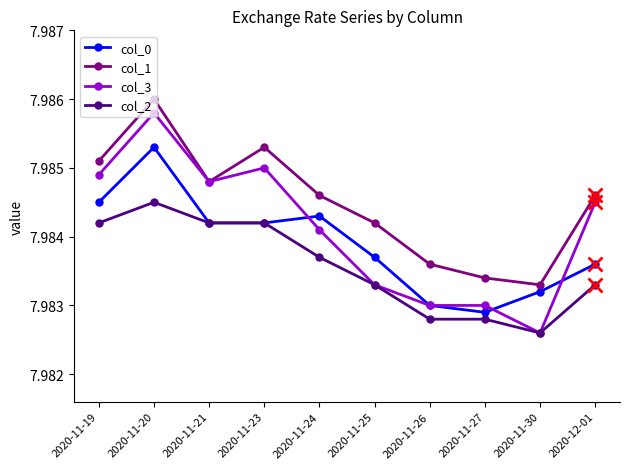

Which series has the widest spread of values?

col_3